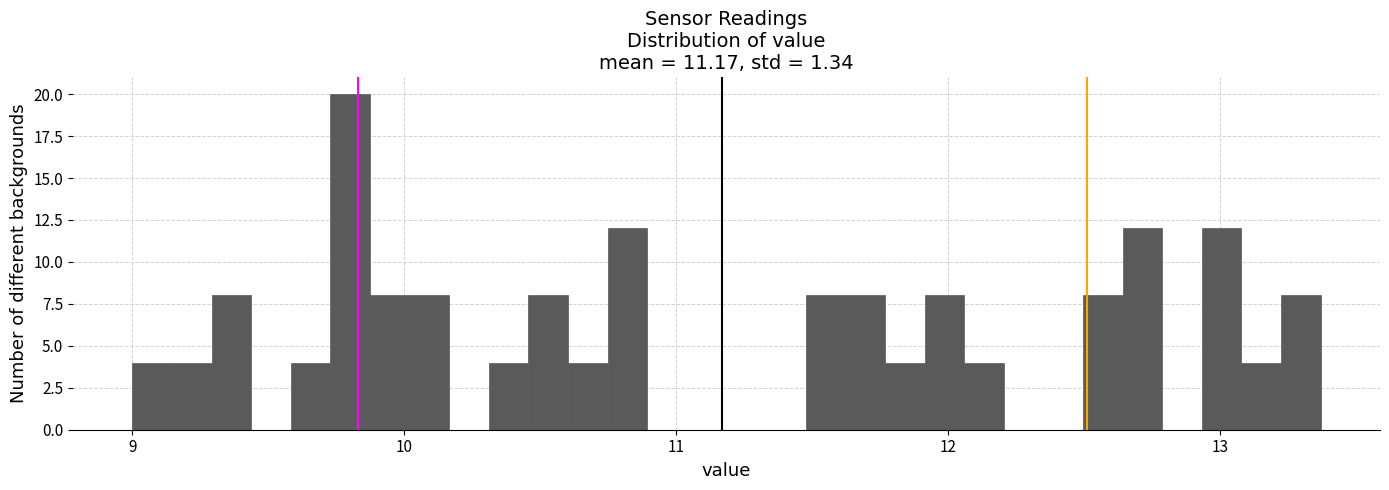

Read against the x-axis, roughly where is the centre of the tallest bar?

9.8